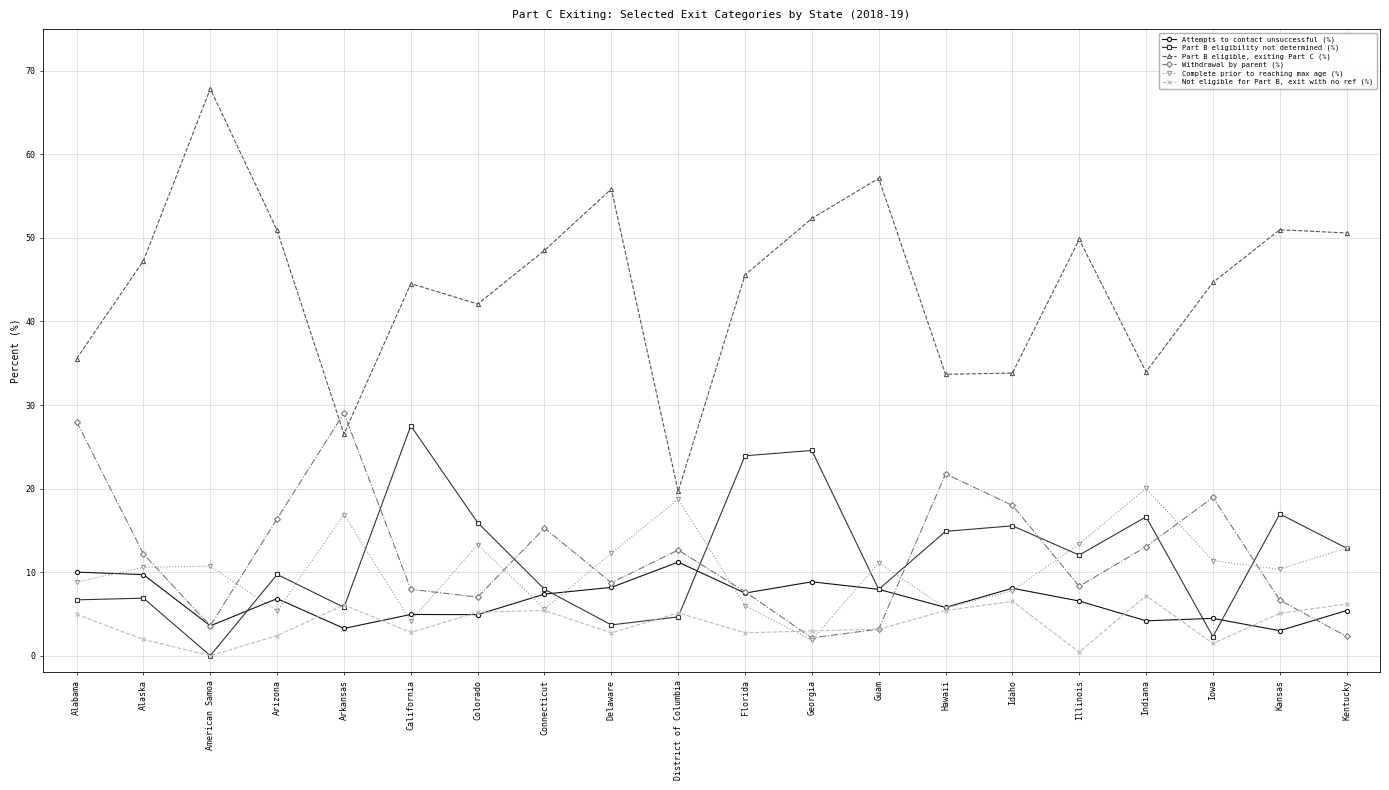

What are all the series names shown in the legend?

Attempts to contact unsuccessful (%), Part B eligibility not determined (%), Part B eligible, exiting Part C (%), Withdrawal by parent (%), Complete prior to reaching max age (%), Not eligible for Part B, exit with no ref (%)